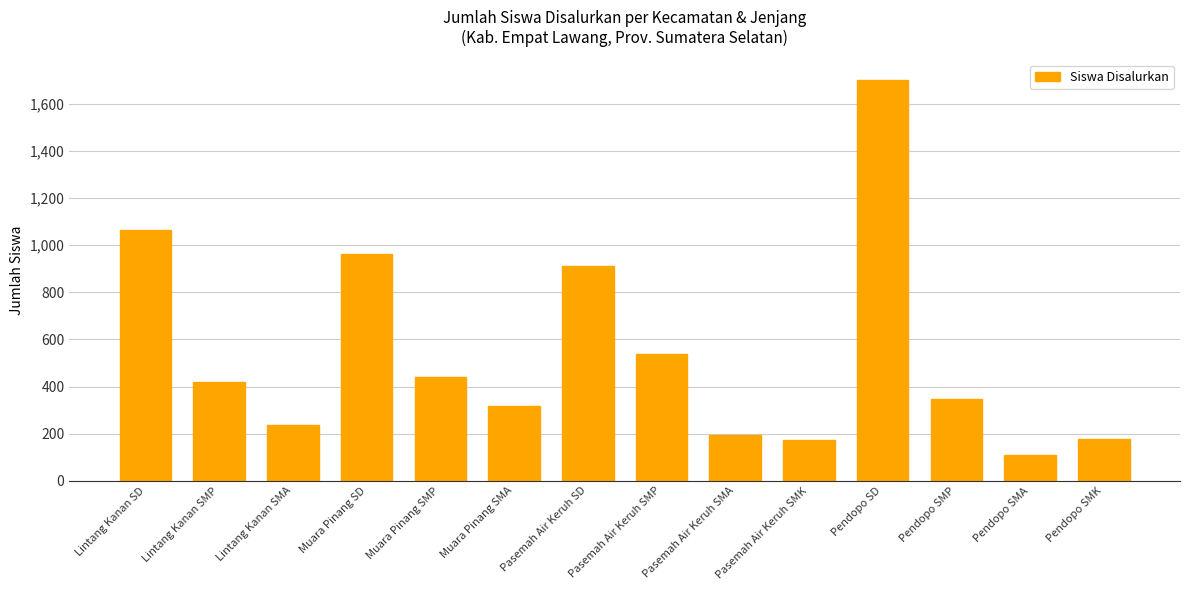

What position from the right is Pasemah Air Keruh SMK?

5